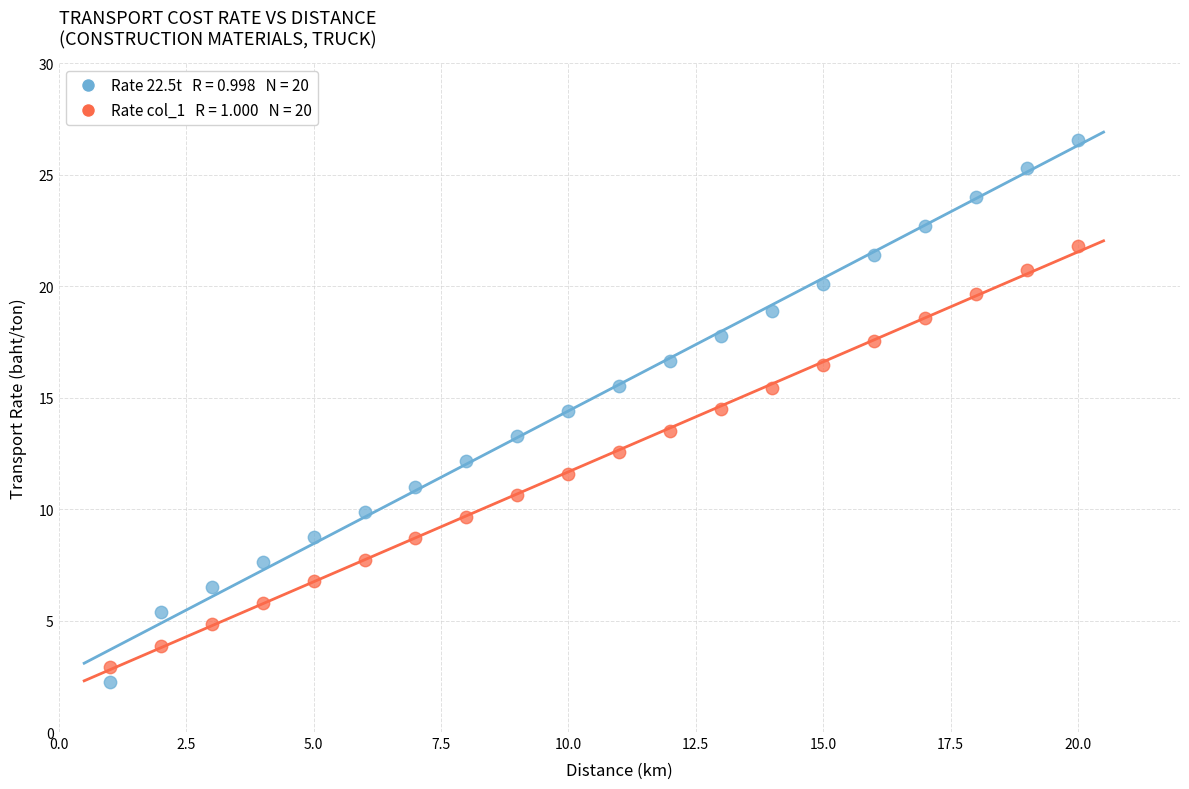

Across all data points, what is the range of Y values (max minus min)?

24.3